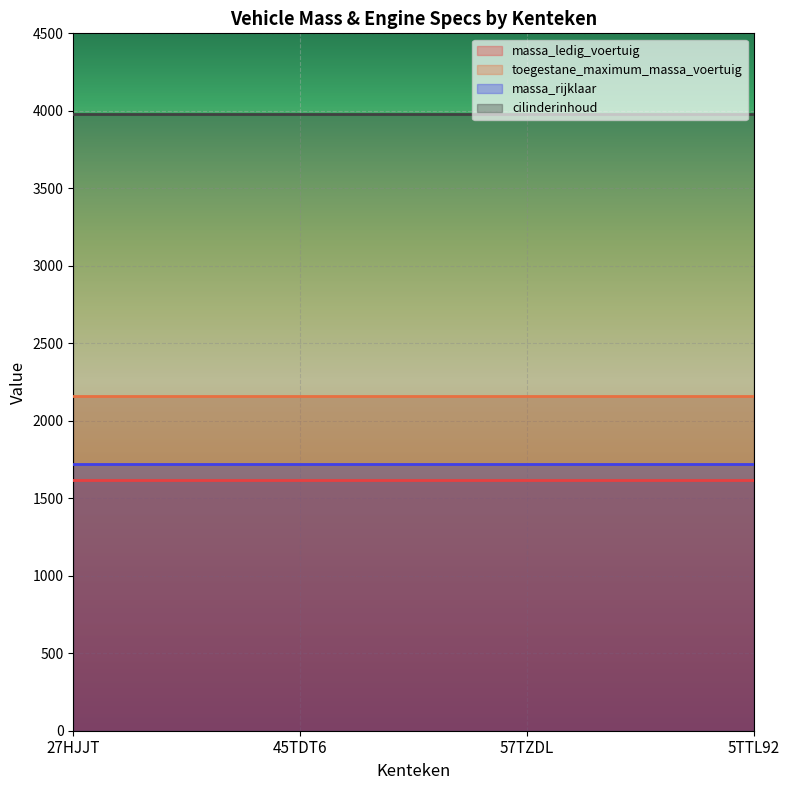

The value of toegestane_maximum_massa_voertuig at 5TTL92 is 2160. True or false?

True